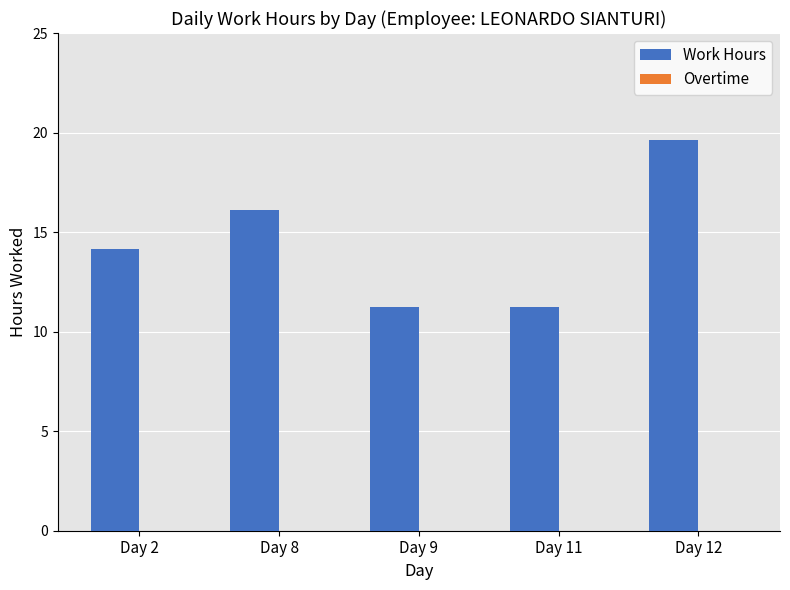

How many series are shown in this chart?

1